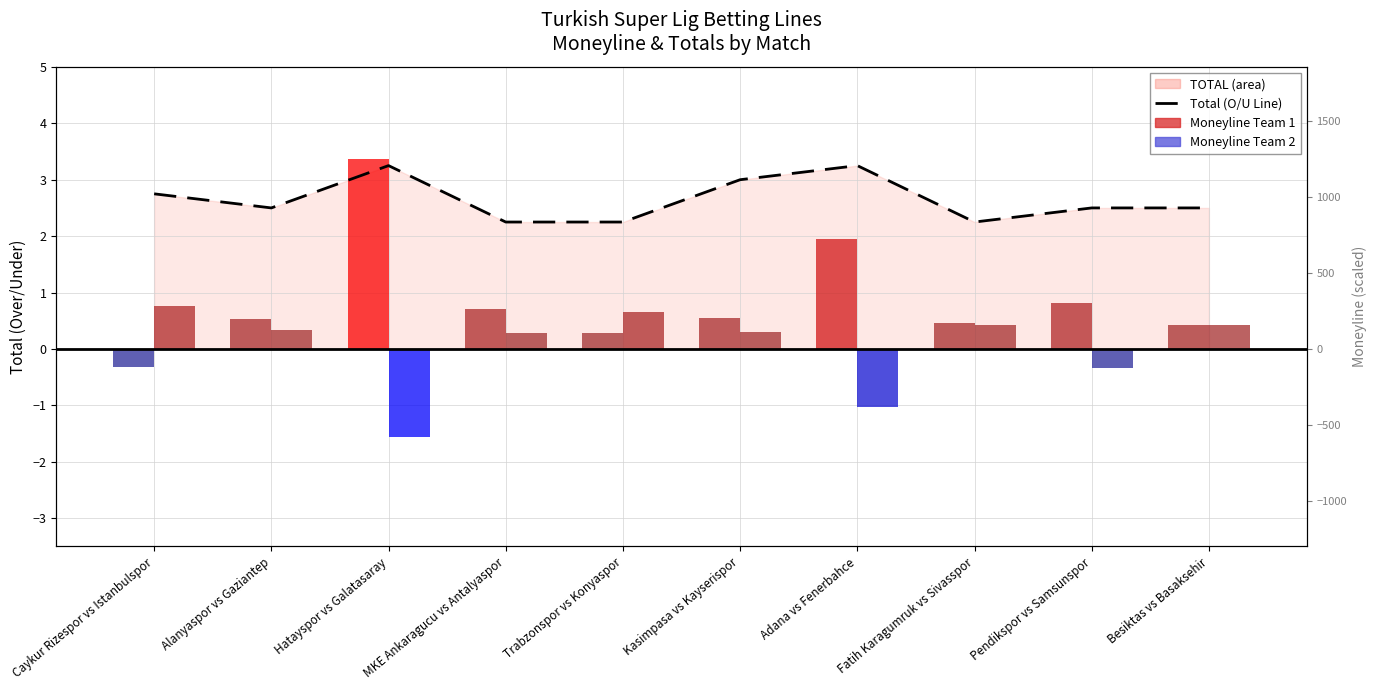

Reading left to right, list all the values displayed in this chart.

Total (O/U Line): 2.8	2.5	3.2	2.2	2.2	3.0	3.2	2.2	2.5	2.5
Moneyline Team 1: -0.3	0.5	3.4	0.7	0.3	0.6	2.0	0.5	0.8	0.4
Moneyline Team 2: 0.8	0.3	-1.6	0.3	0.7	0.3	-1.0	0.4	-0.3	0.4